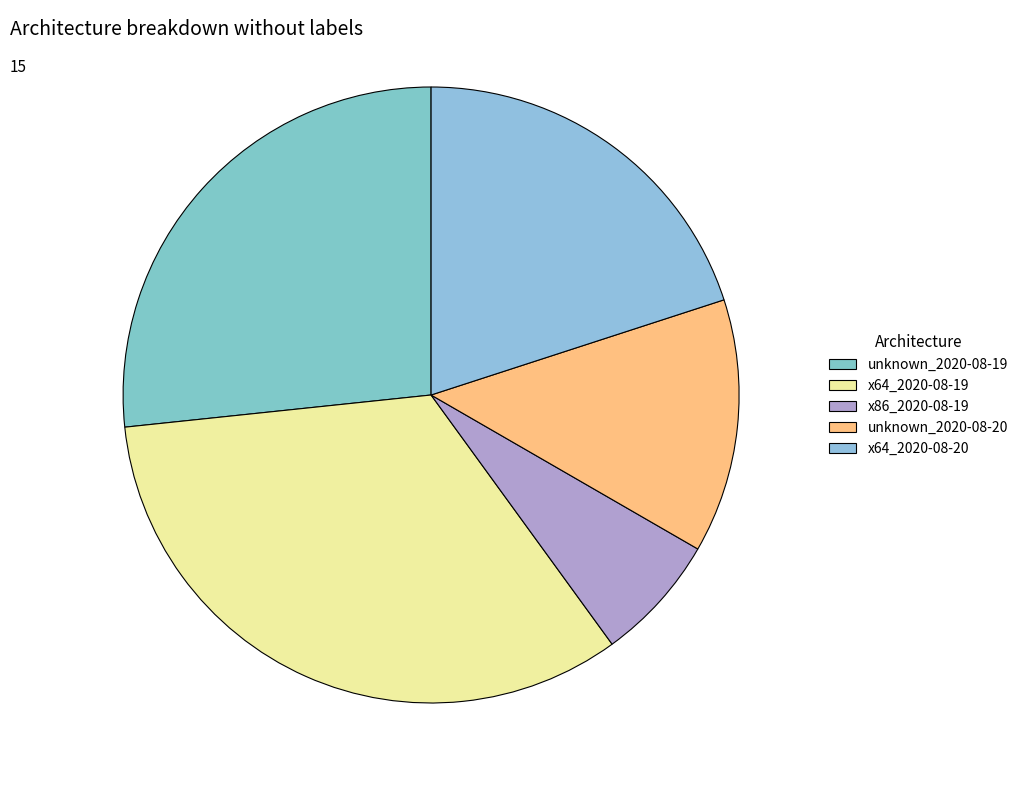

How many slices are in this pie chart?

5